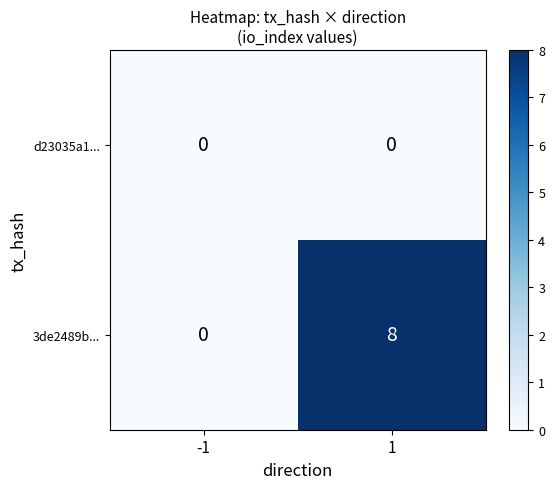

The 3de2489b... series shows 14 at 1. True or false?

False